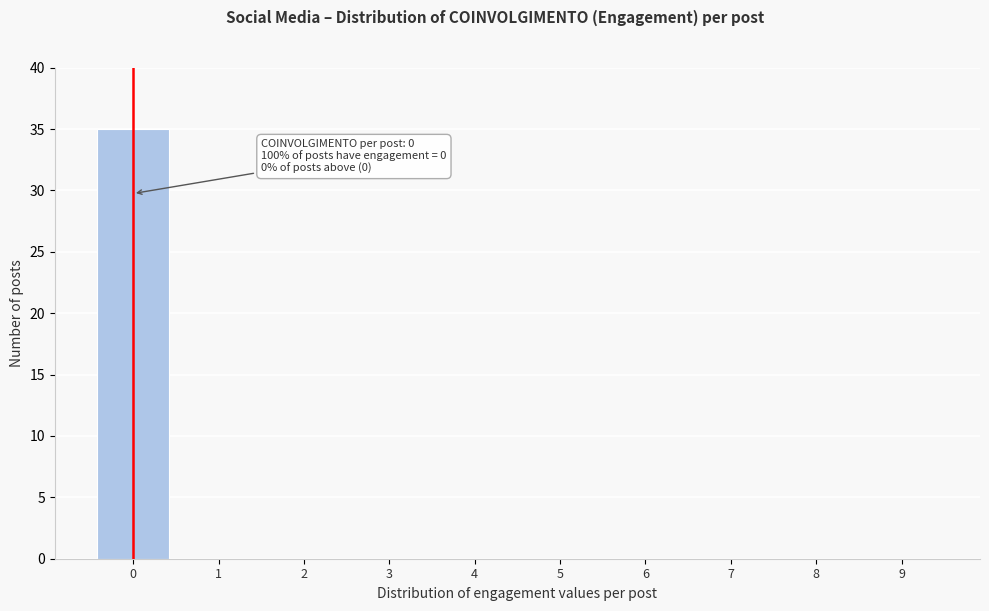

Reading left to right, transcribe all the data shown in this chart.

0=35	1=0	2=0	3=0	4=0	5=0	6=0	7=0	8=0	9=0